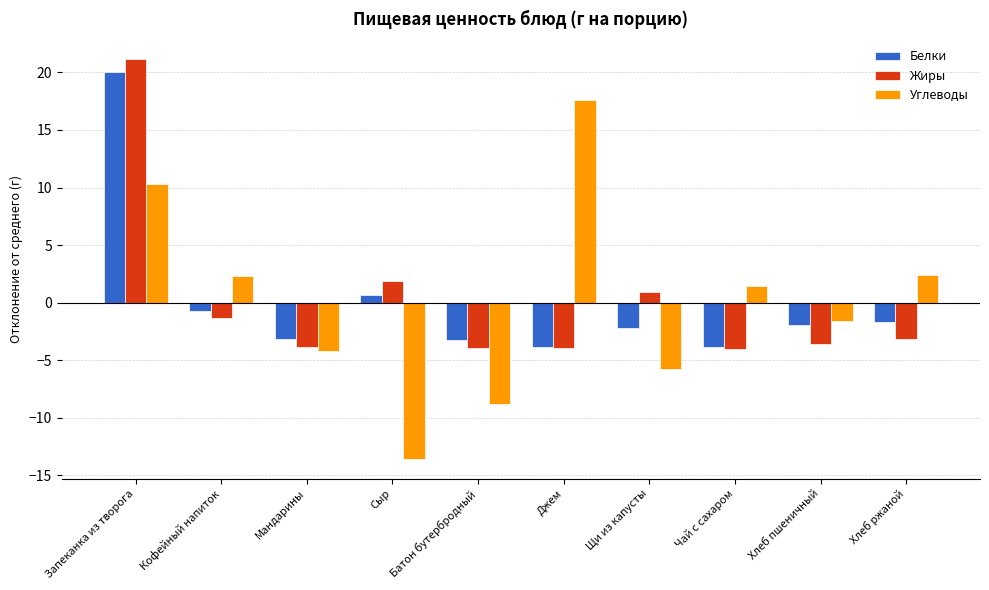

At which label does Углеводы first exceed 1?

Запеканка из творога